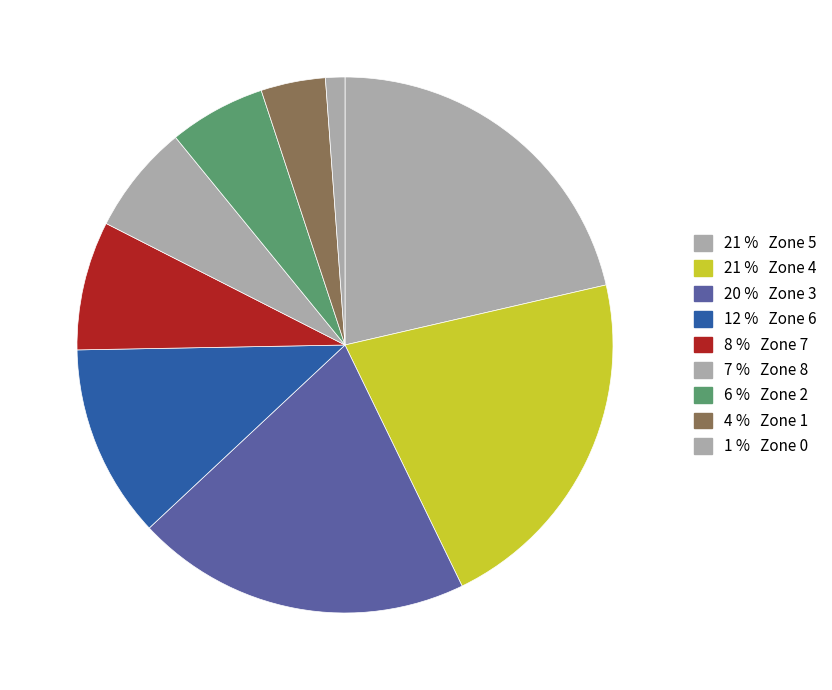

How many segments does this pie chart have?

9